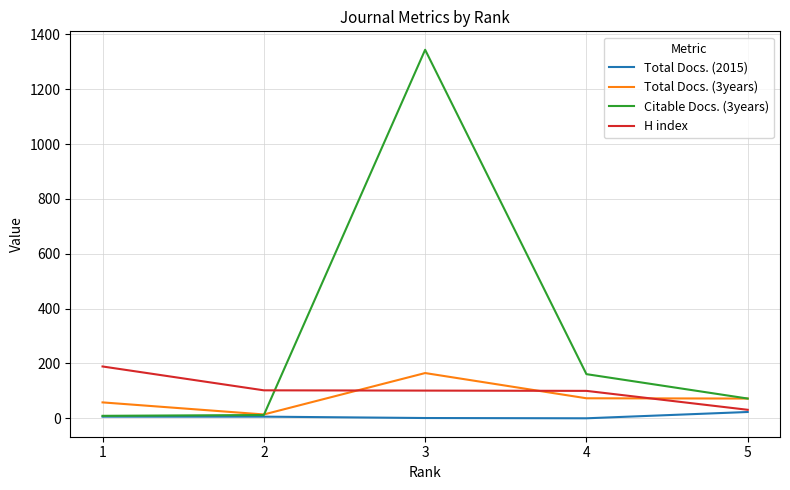

Which series has the largest total across all categories?

Citable Docs. (3years)